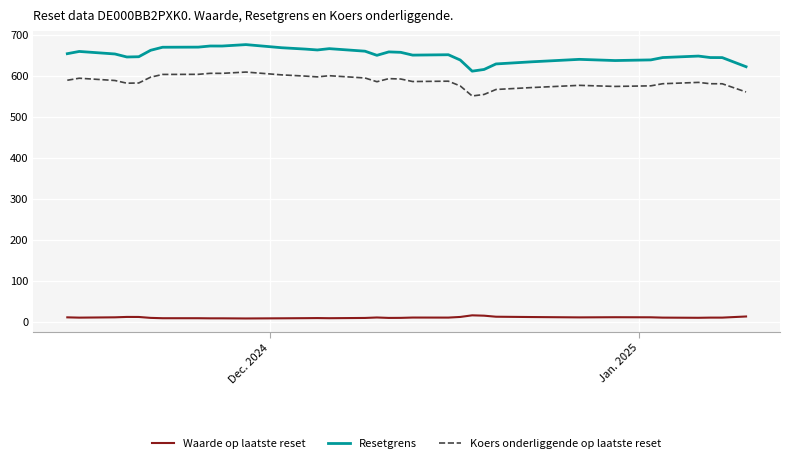

Which series has the largest total across all categories?

Resetgrens